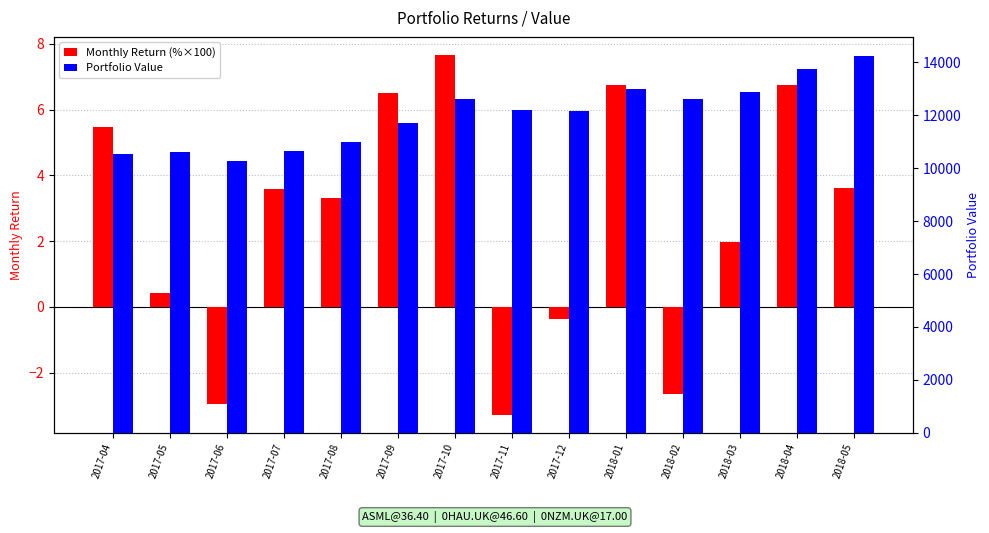

What is the label of the 3rd bar from the left?

2017-06